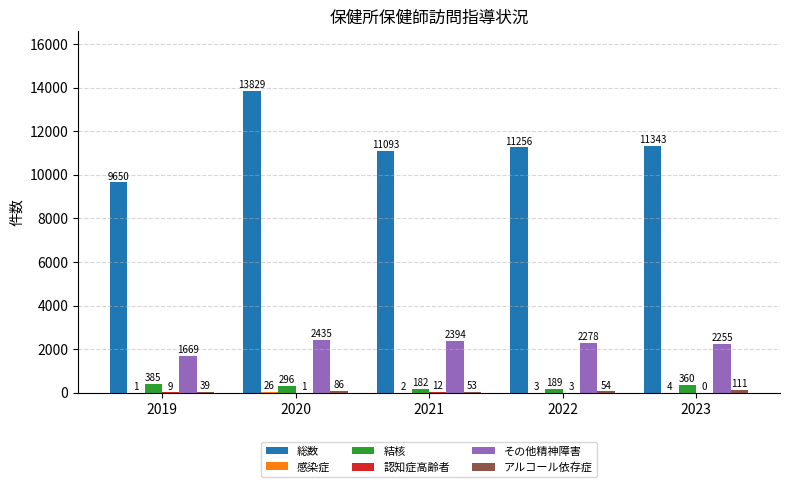

Which series has the largest total across all categories?

総数